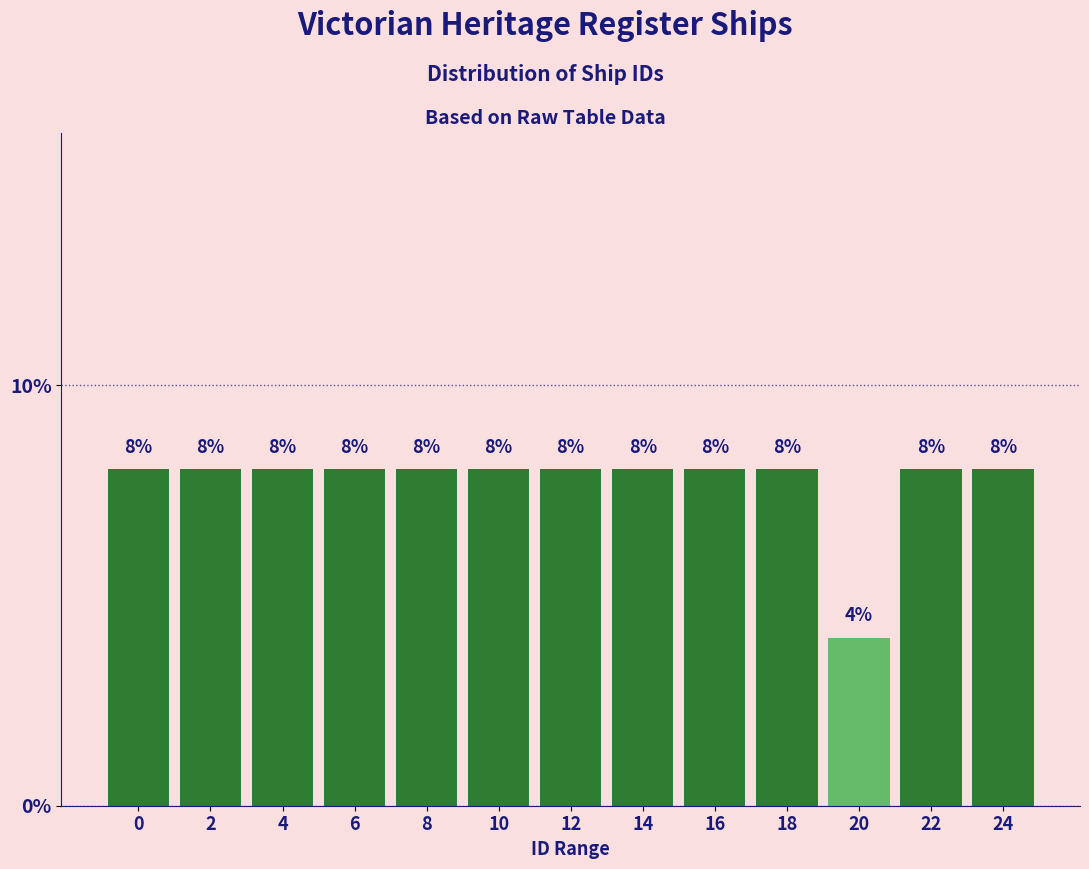

Reading left to right, list all the values displayed in this chart.

8	8	8	8	8	8	8	8	8	8	4	8	8